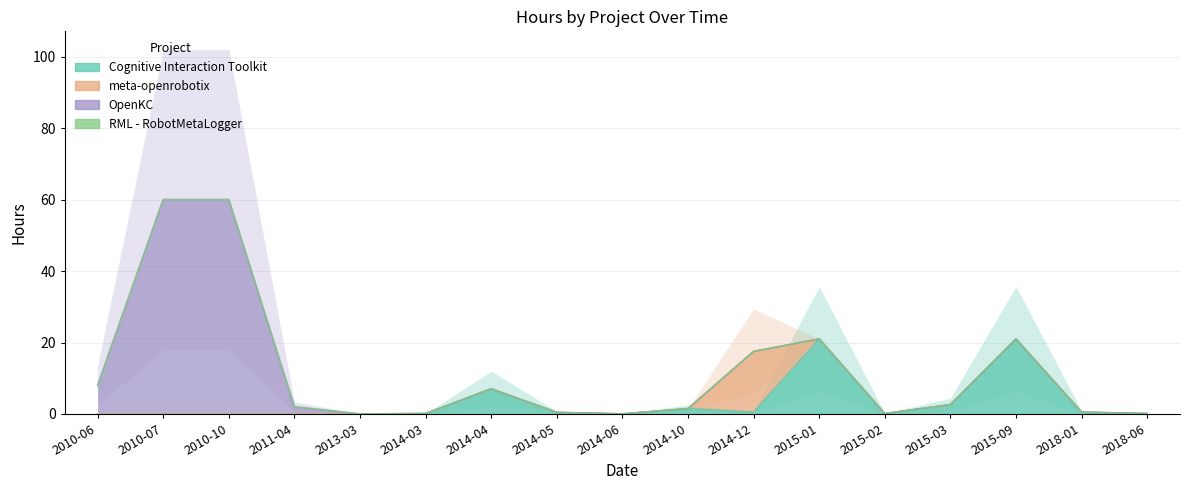

How many lines are shown in the chart?

4